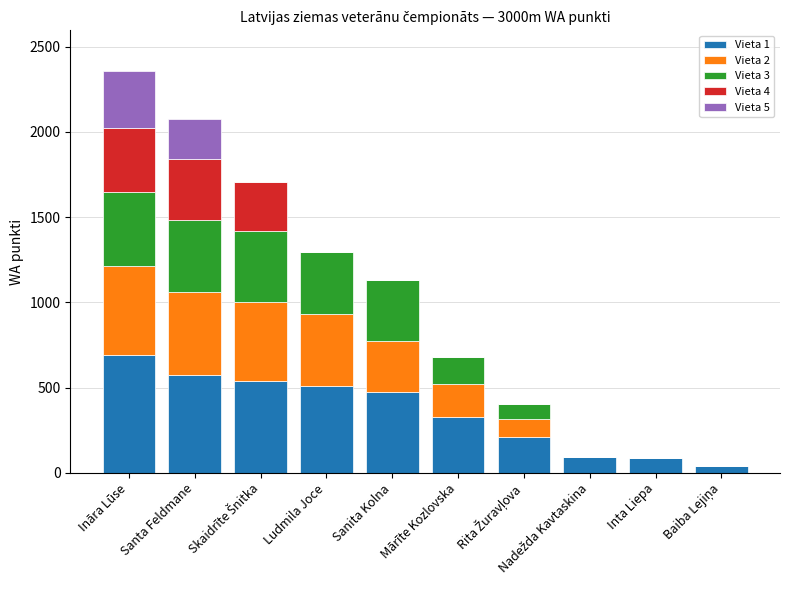

How many categories are shown in the chart?

10